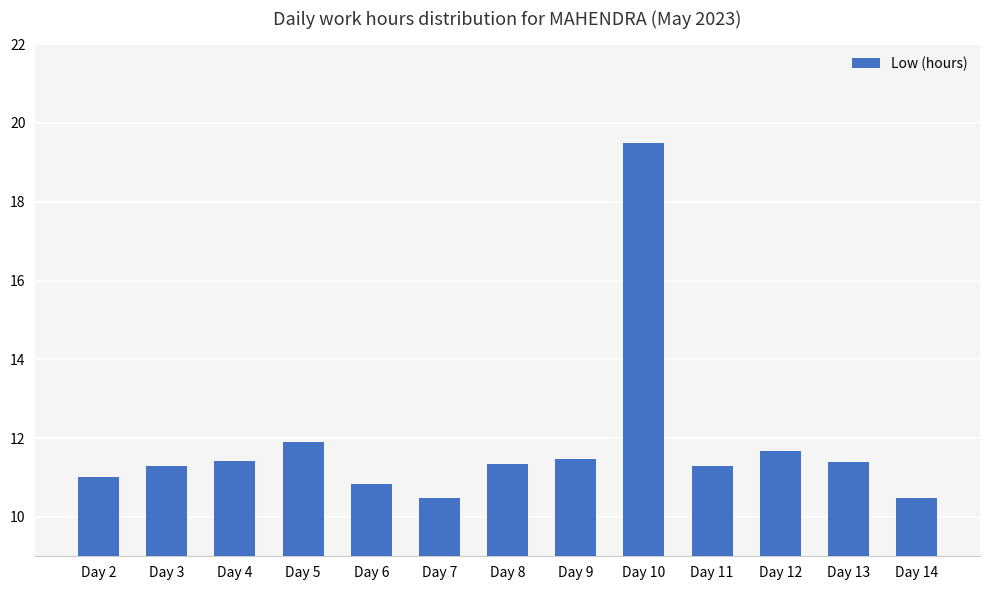

What is the minimum value shown in the chart?

10.5